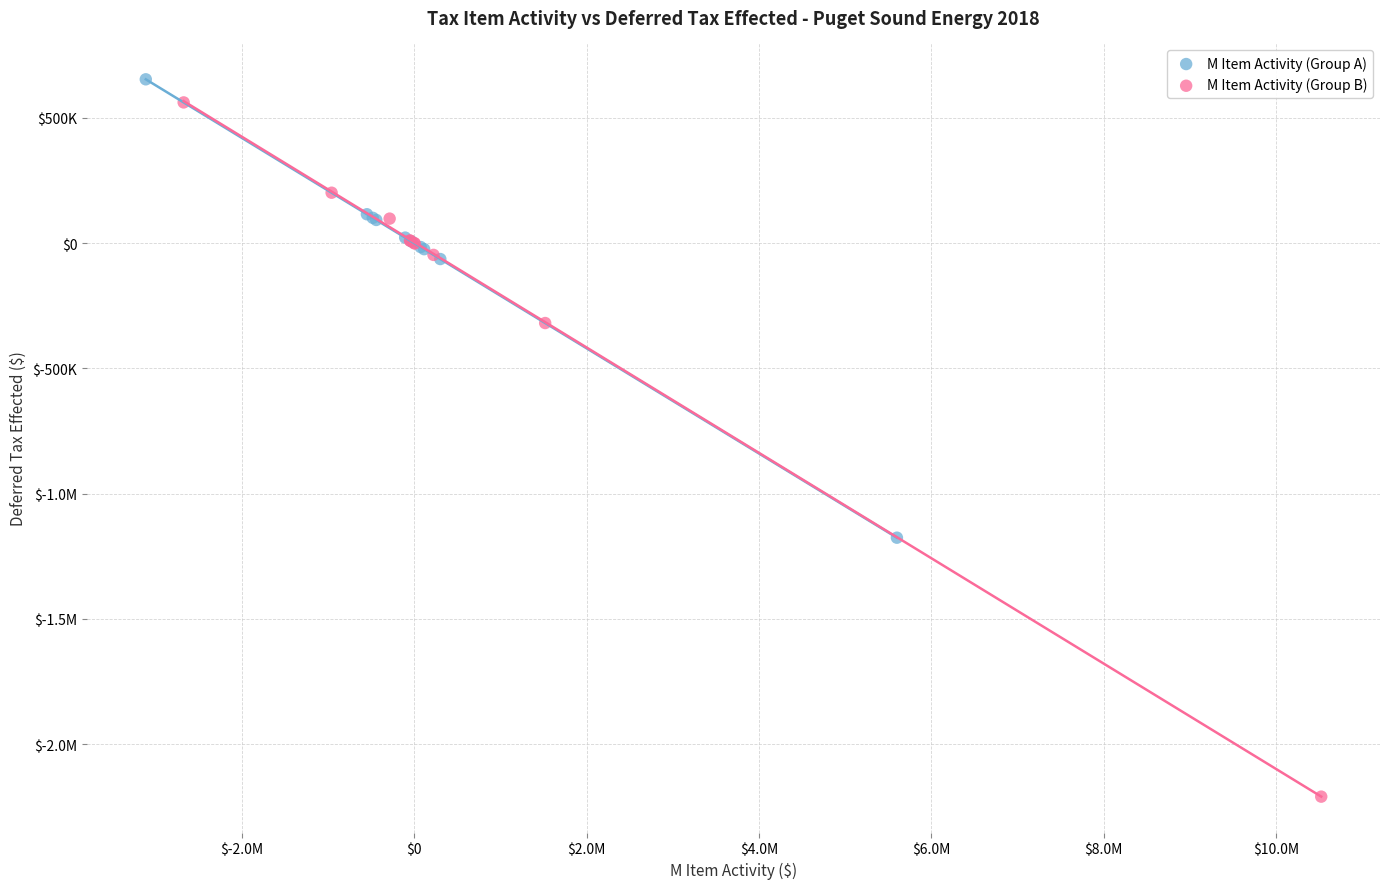

What are all the series names shown in the legend?

M Item Activity (Group A), M Item Activity (Group B)